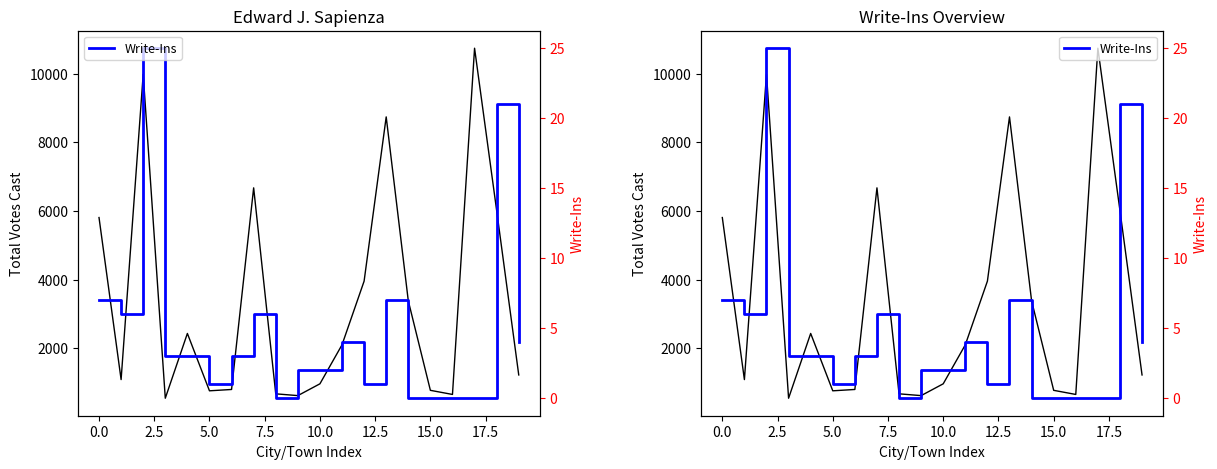

Reading right to left, extract all data points from this chart.

Total Votes Cast: 1223	6014	10742	655	775	3383	8741	3956	2101	965	621	673	6674	800	761	2432	545	9982	1088	5809
Write-Ins: 4	21	0	0	0	0	7	1	4	2	2	0	6	3	1	3	3	25	6	7